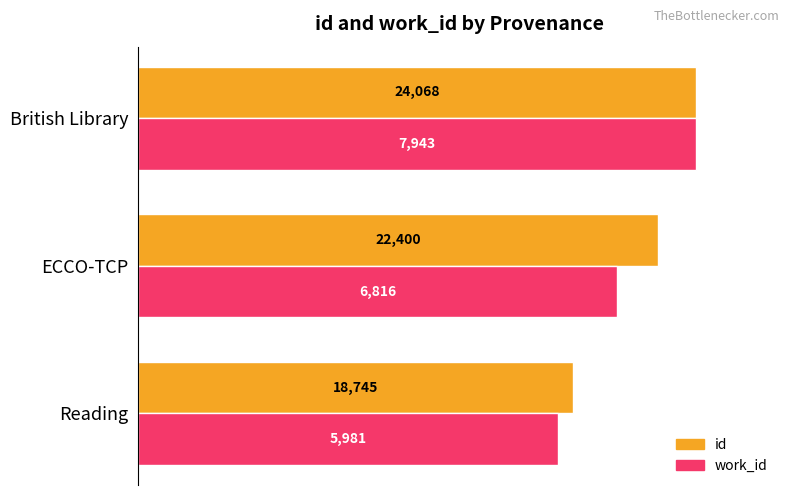

Is it true that work_id (normalized %) equals 56.7 at ECCO-TCP?

False